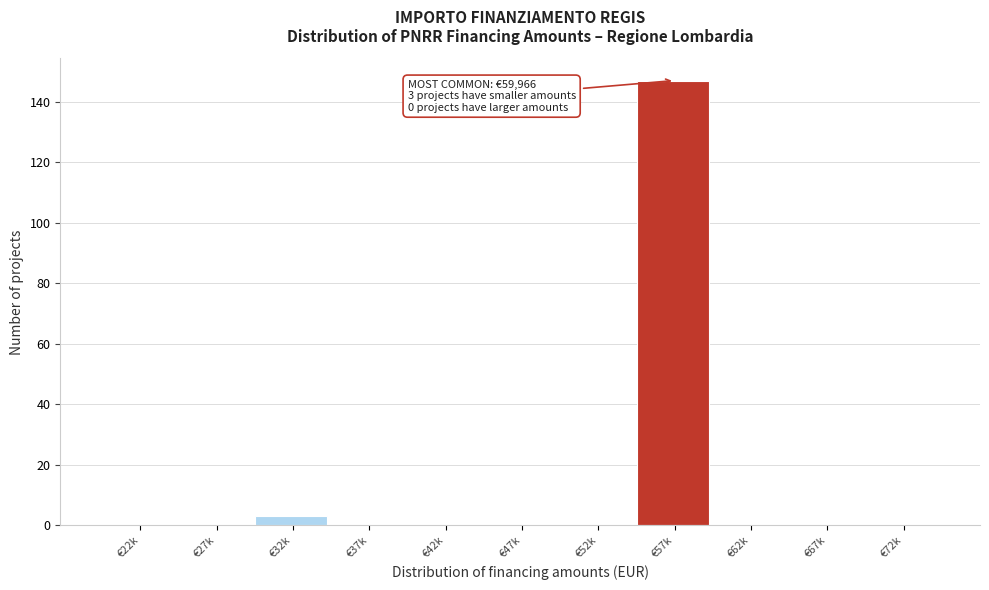

Reading right to left, what are all the values shown in this chart?

€72k=0	€67k=0	€62k=0	€57k=147	€52k=0	€47k=0	€42k=0	€37k=0	€32k=3	€27k=0	€22k=0